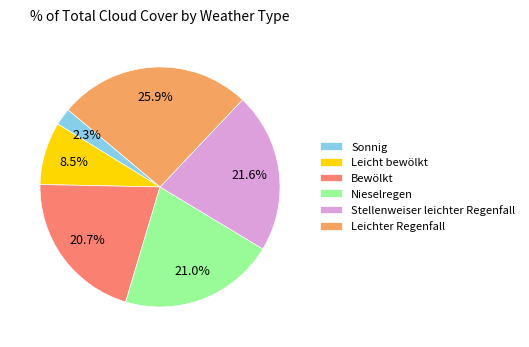

Which has a higher value, Sonnig or Nieselregen?

Nieselregen